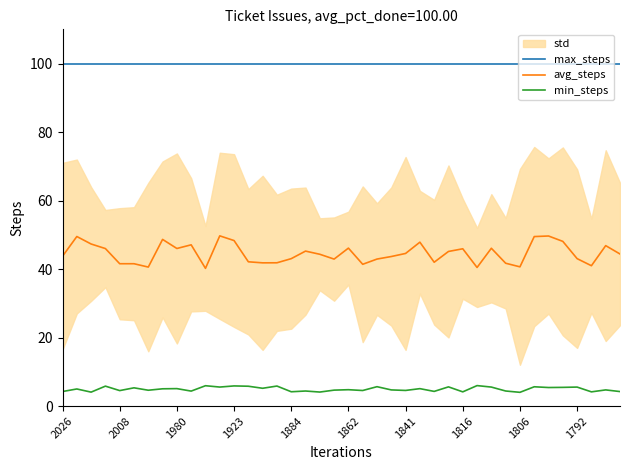

The avg_steps series shows 43.0 at 1884. True or false?

True